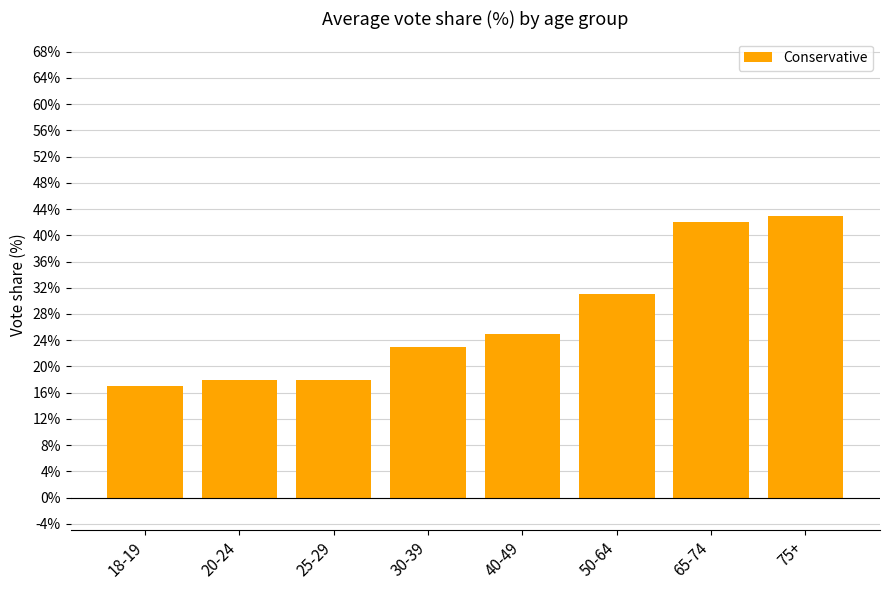

What is the approximate value at 18-19?

17